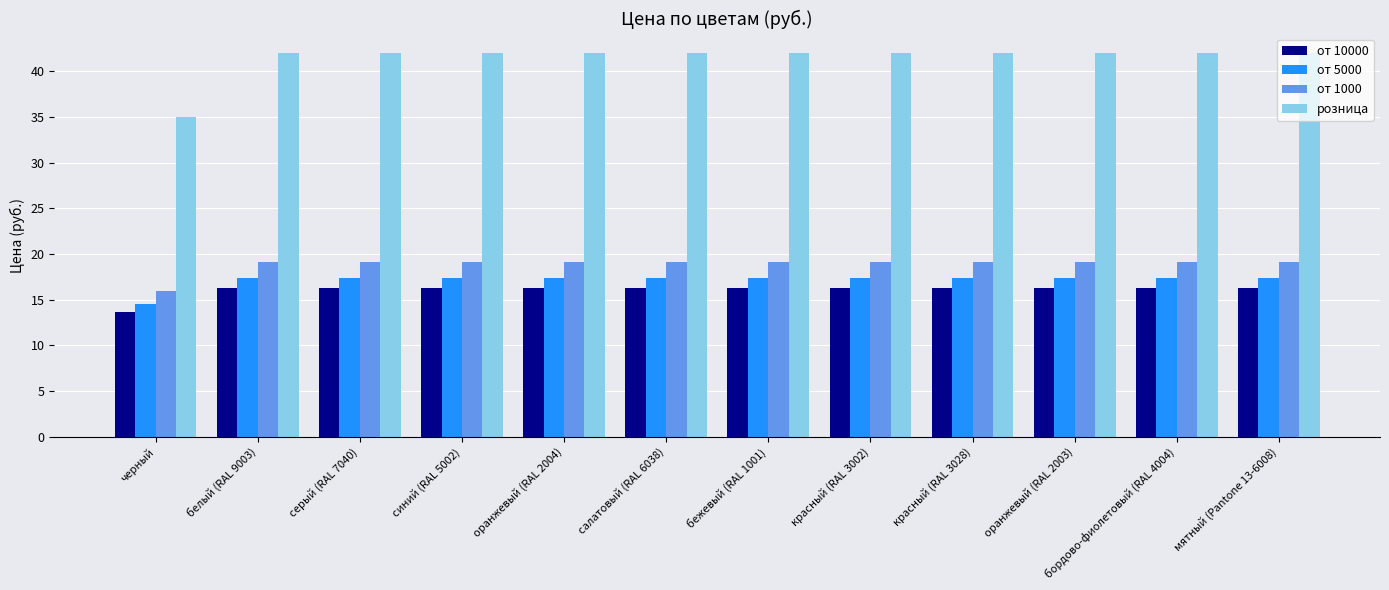

Which category has the lowest value in the от 1000 series?

черный